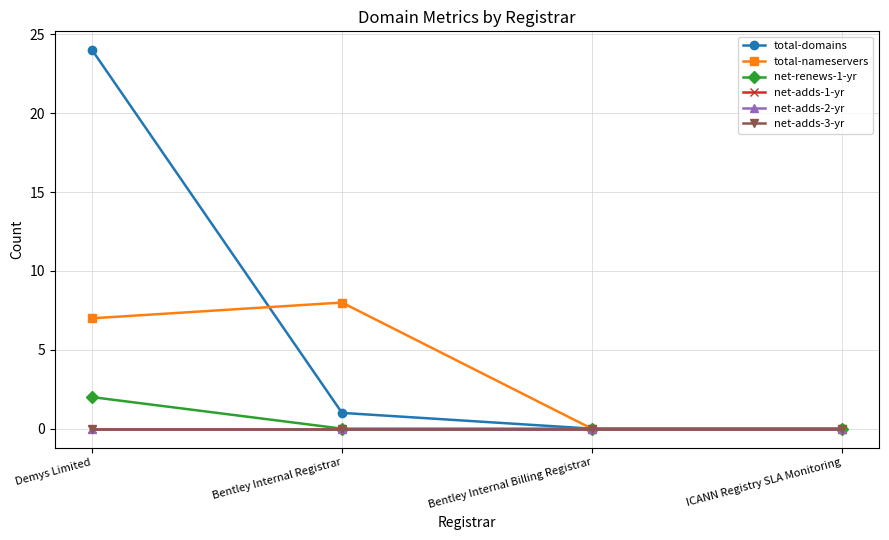

Does the chart display data point markers on the line(s)?

Yes